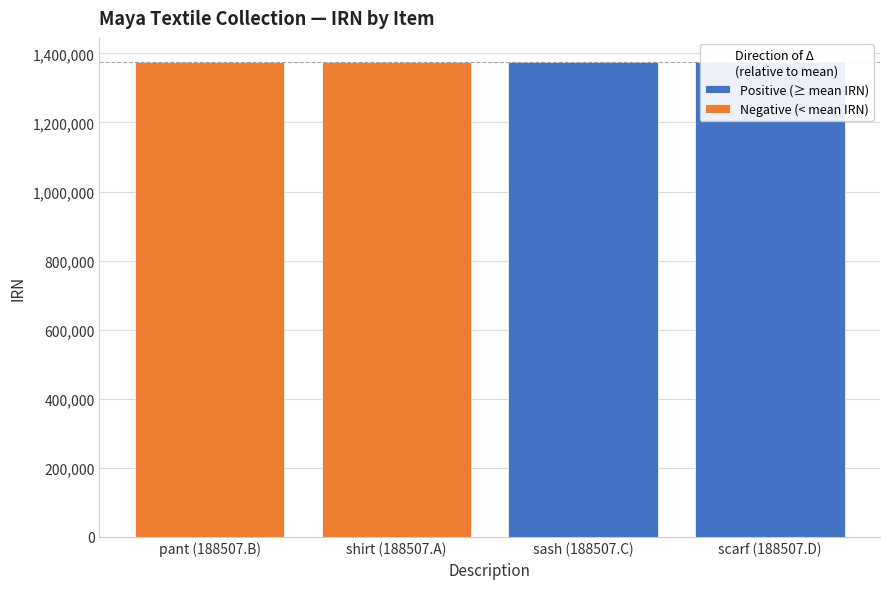

What position from the right is sash (188507.C)?

2